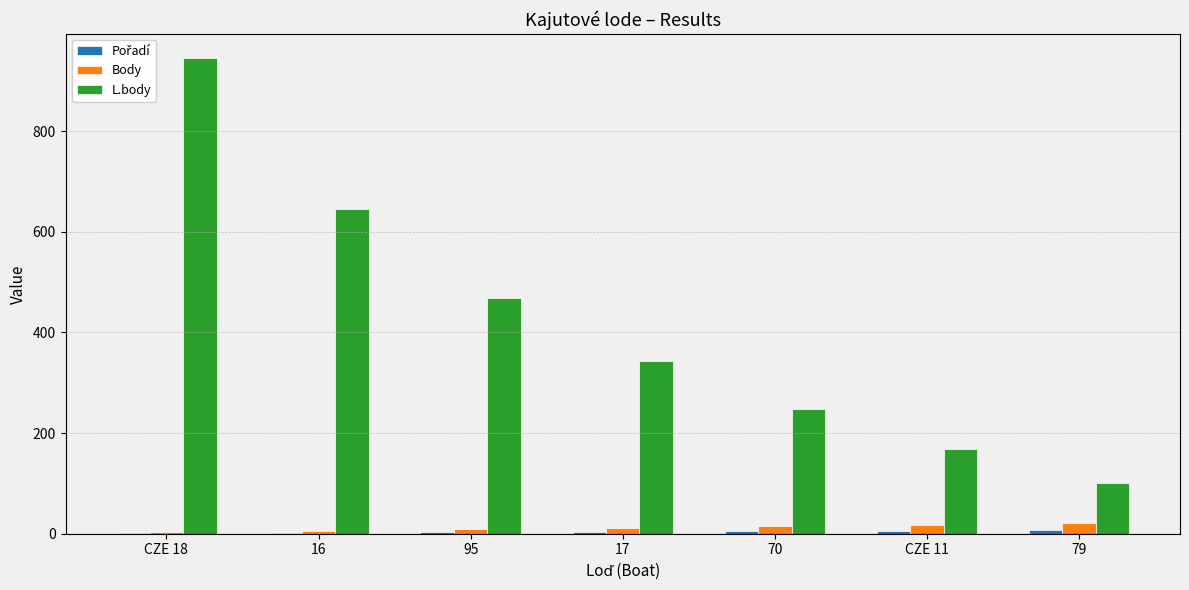

How many groups of bars are there?

7